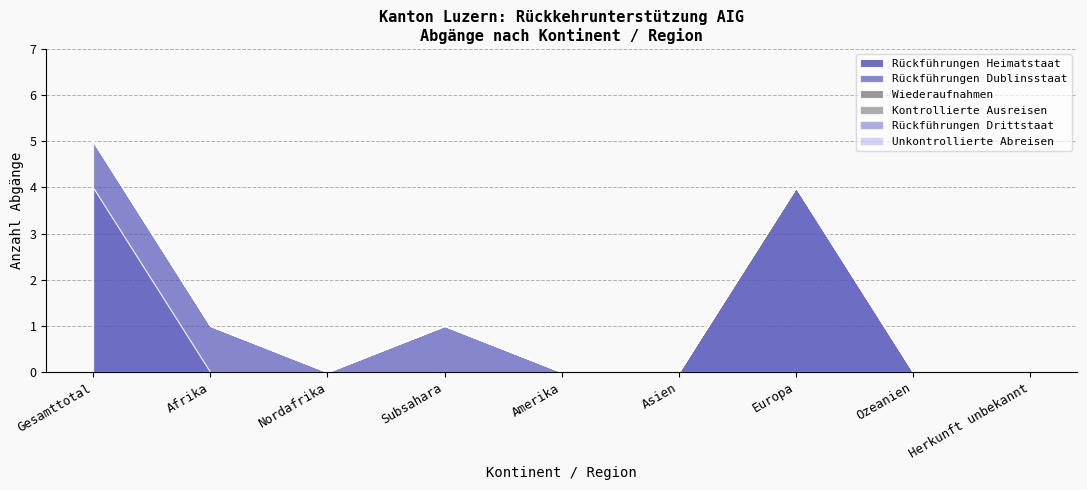

What is the average value of the Rückführungen Heimatstaat series?

1